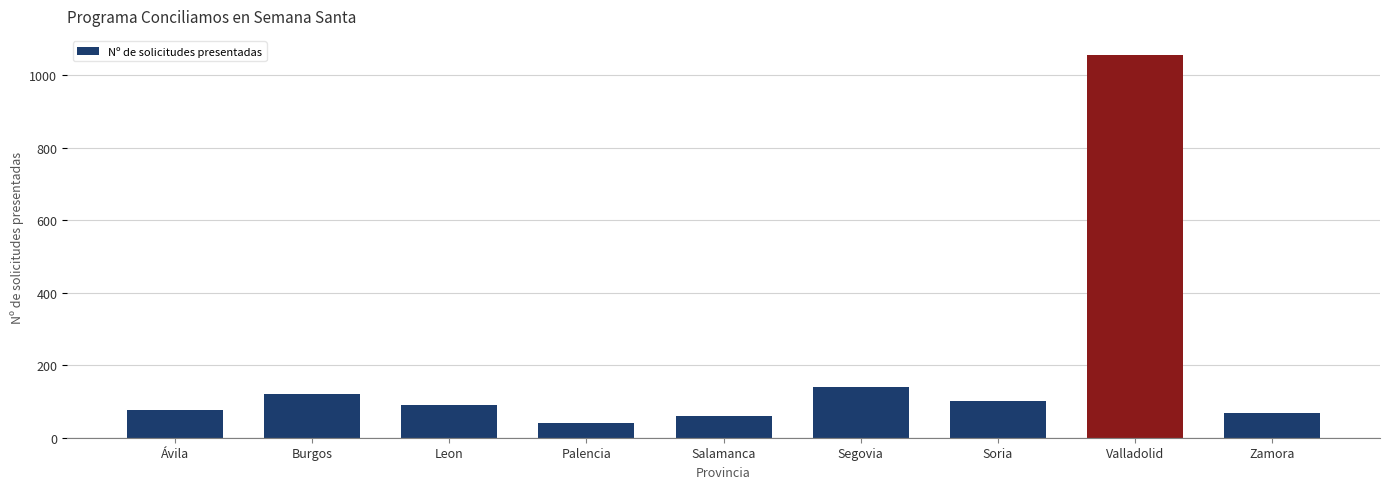

Reading left to right, what are all the values shown in this chart?

Ávila=77	Burgos=120	Leon=89	Palencia=42	Salamanca=59	Segovia=140	Soria=101	Valladolid=1056	Zamora=67